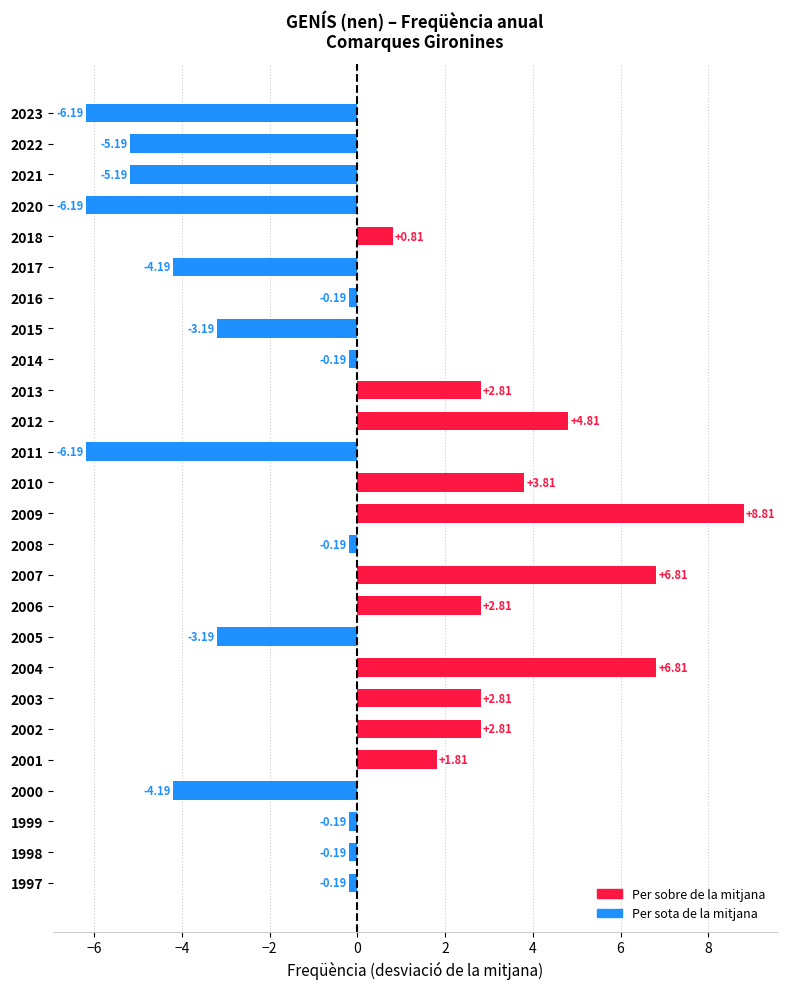

How many positive values are there?

11